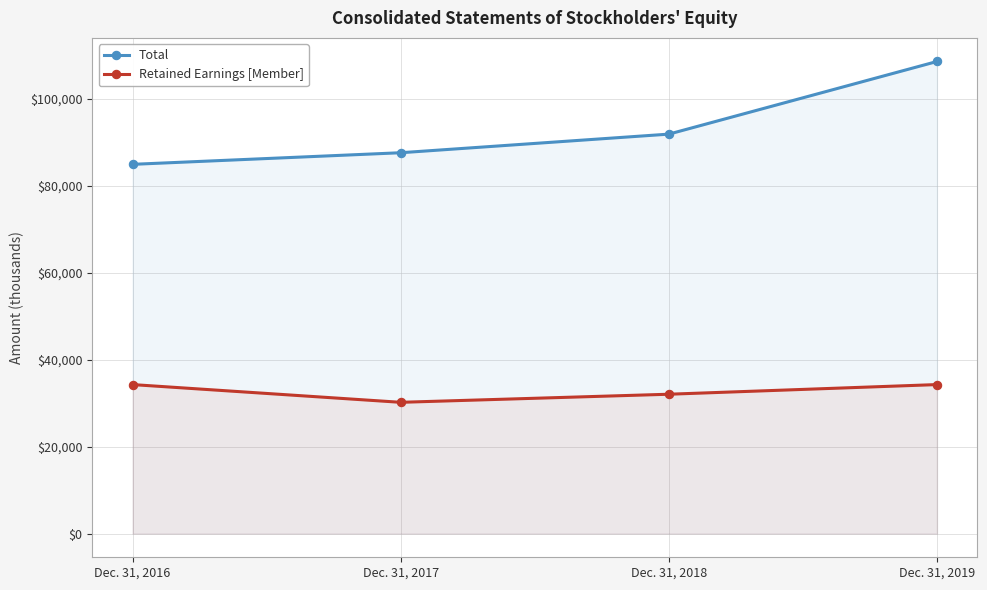

What is the difference between the maximum and minimum values in the Total series?

23656